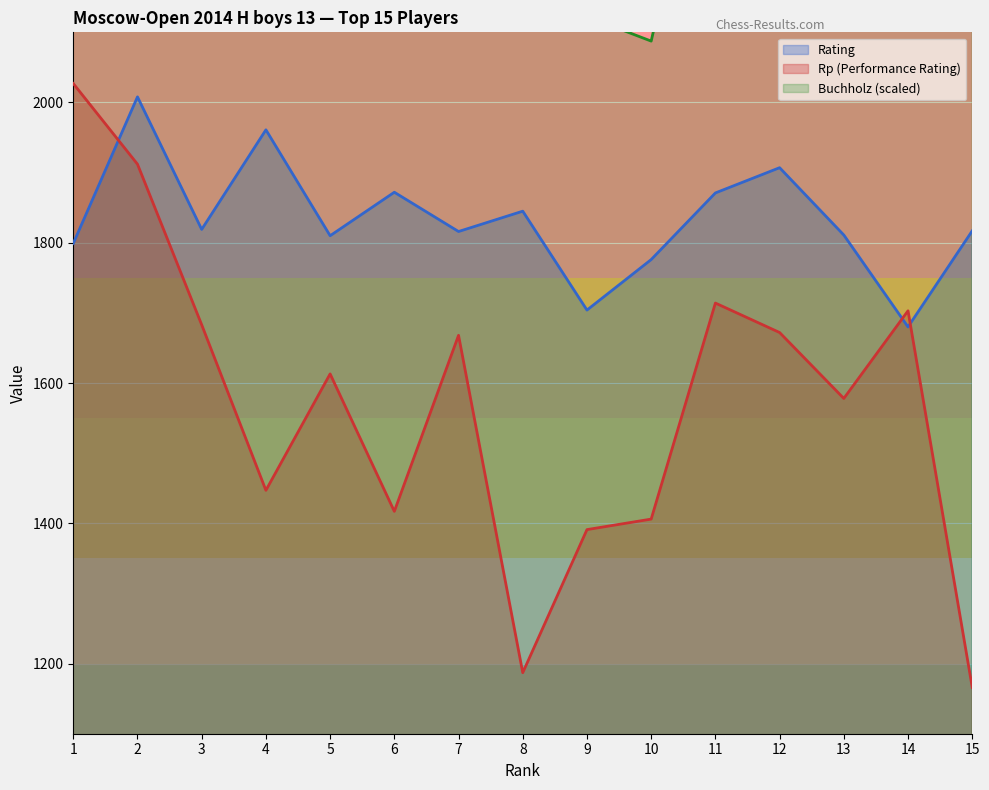

True or false: Rating has more than 0 interior local peaks.

True